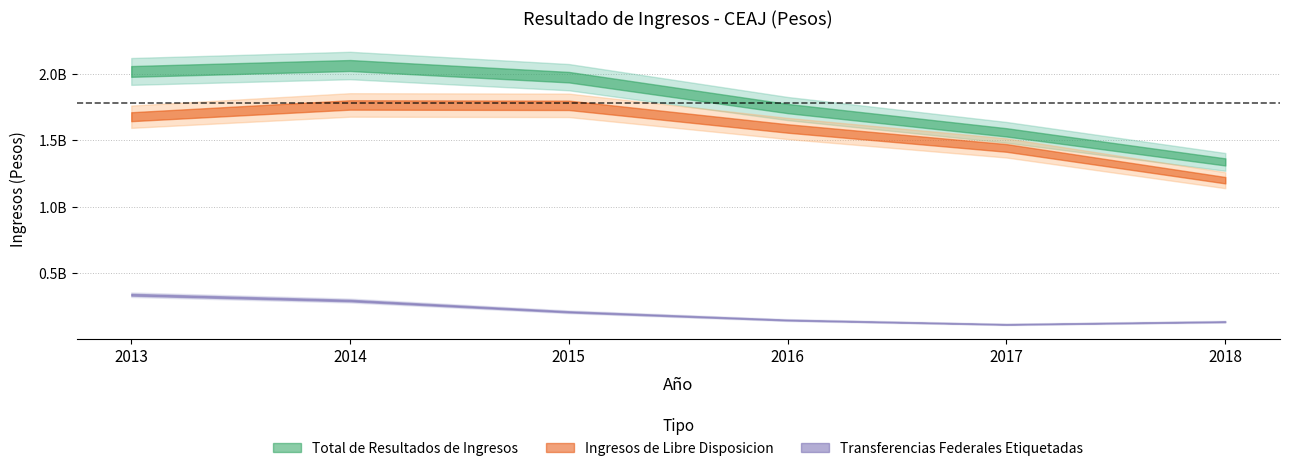

Reading right to left, extract all data points from this chart.

Ingresos de Libre Disposicion: 1140594792	1488315996	1559632035	1809406967	1783100527	1655230958
Transferencias Federales Etiquetadas: 144490028	102220719	147513455	203572227	307114350	347042684
Total de Resultados de Ingresos: 1285084820	1590536715	1707145490	2012979194	2090214877	2002273642